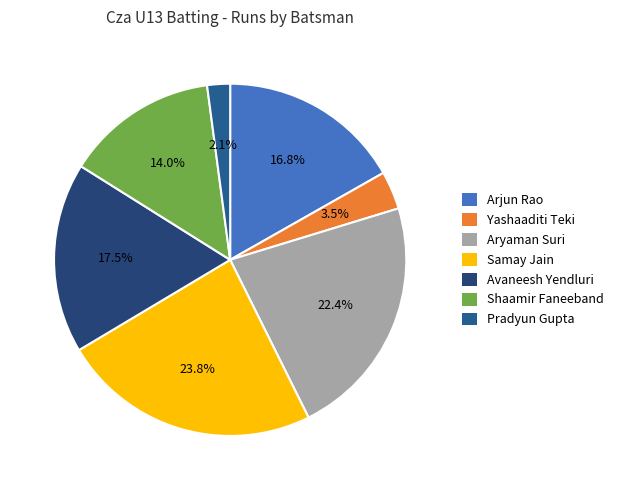

What is the change in value from Arjun Rao to Avaneesh Yendluri?

+1